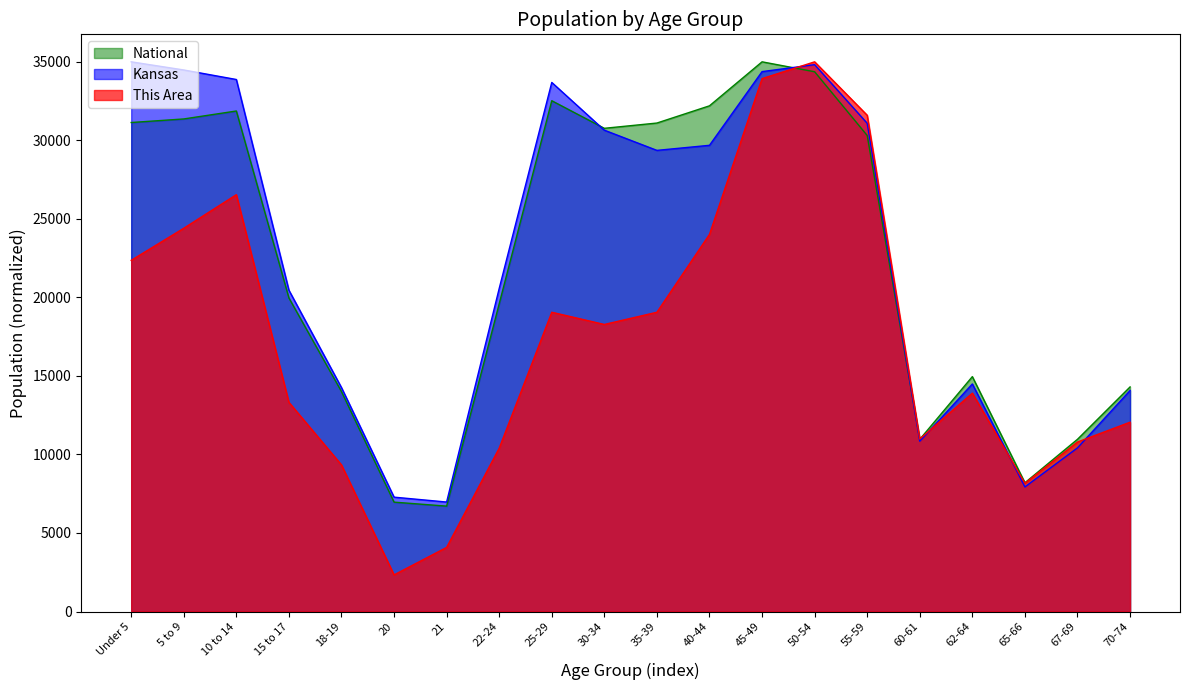

Reading left to right, transcribe all the data shown in this chart.

This Area: Under 5=22361.1	5 to 9=24402.8	10 to 14=26541.7	15 to 17=13319.4	18-19=9333.3	20=2333.3	21=4083.3	22-24=10402.8	25-29=19055.6	30-34=18277.8	35-39=19055.6	40-44=24013.9	45-49=33930.6	50-54=35000.0	55-59=31597.2	60-61=10986.1	62-64=13902.8	65-66=8166.7	67-69=10791.7	70-74=12055.6
Kansas: Under 5=35000.0	5 to 9=34481.4	10 to 14=33874.5	15 to 17=20458.5	18-19=14256.9	20=7282.7	21=6971.5	22-24=20569.0	25-29=33687.0	30-34=30647.4	35-39=29361.6	40-44=29684.7	45-49=34376.3	50-54=34819.8	55-59=31086.0	60-61=10842.9	62-64=14490.1	65-66=7932.6	67-69=10420.5	70-74=14074.5
National: Under 5=31135.7	5 to 9=31362.7	10 to 14=31869.1	15 to 17=19966.0	18-19=14004.1	20=6965.2	21=6711.1	22-24=19593.5	25-29=32523.6	30-34=30766.9	35-39=31102.2	40-44=32198.6	45-49=35000.0	50-54=34367.4	55-59=30308.7	60-61=10964.2	62-64=14956.8	65-66=8199.4	67-69=10966.7	70-74=14300.1